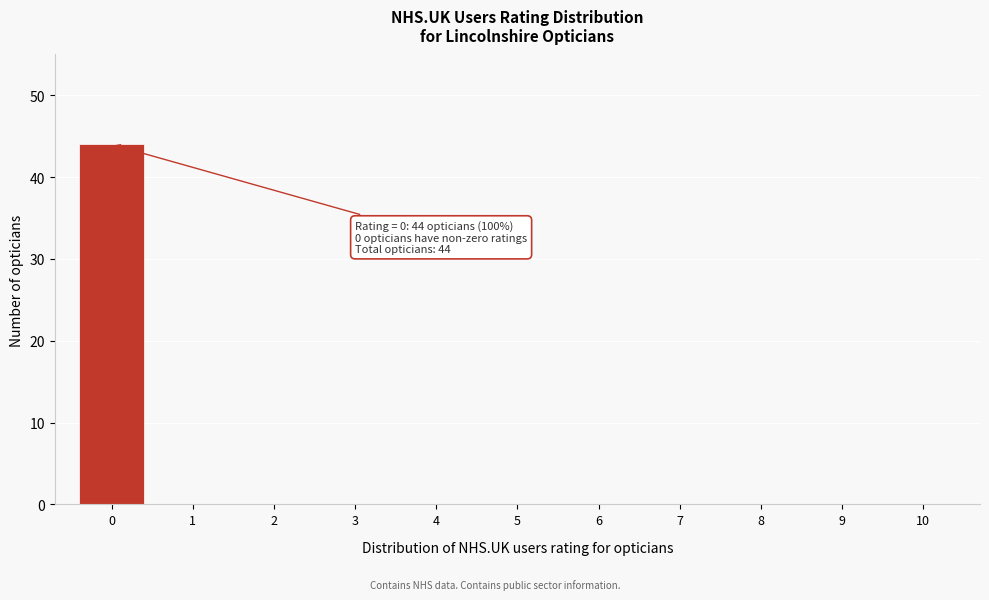

Over which range of the x-axis is the bar tallest?

-0.5 to 0.5